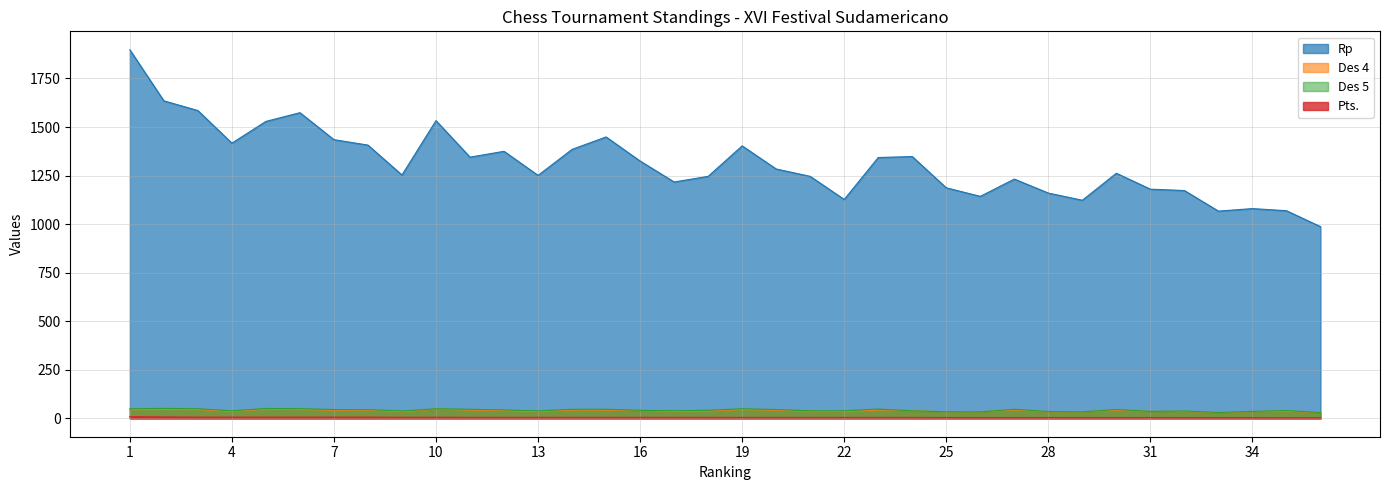

Reading left to right, list all the values displayed in this chart.

Rp: 1898.0	1635.0	1585.0	1417.0	1529.0	1574.0	1435.0	1407.0	1253.0	1533.0	1345.0	1375.0	1251.0	1385.0	1449.0	1325.0	1217.0	1246.0	1403.0	1284.0	1246.0	1127.0	1343.0	1348.0	1187.0	1143.0	1232.0	1160.0	1123.0	1262.0	1180.0	1173.0	1067.0	1080.0	1069.0	987.0
Des 4: 44.5	47.0	45.5	35.5	47.5	46.0	41.5	41.5	34.0	48.0	42.5	40.0	34.5	43.0	42.5	40.0	35.0	38.0	45.5	41.5	36.5	35.0	43.0	38.5	33.5	33.0	43.0	33.5	33.0	42.0	35.5	35.5	30.0	34.5	37.0	29.5
Des 5: 48.5	51.0	49.0	38.5	50.5	49.5	45.0	44.5	37.5	49.0	46.5	43.0	38.0	46.5	46.5	41.0	38.5	41.5	49.0	45.0	38.5	38.5	47.5	38.5	33.5	33.0	46.5	34.5	33.0	45.5	35.5	37.5	30.0	35.5	40.0	29.5
Pts.: 8.5	7.0	6.0	6.0	6.0	6.0	6.0	6.0	5.5	5.5	5.0	5.0	5.0	5.0	5.0	5.0	5.0	5.0	4.5	4.5	4.5	4.5	4.5	4.5	4.0	4.0	4.0	4.0	4.0	4.0	4.0	3.5	3.5	3.5	3.0	3.0